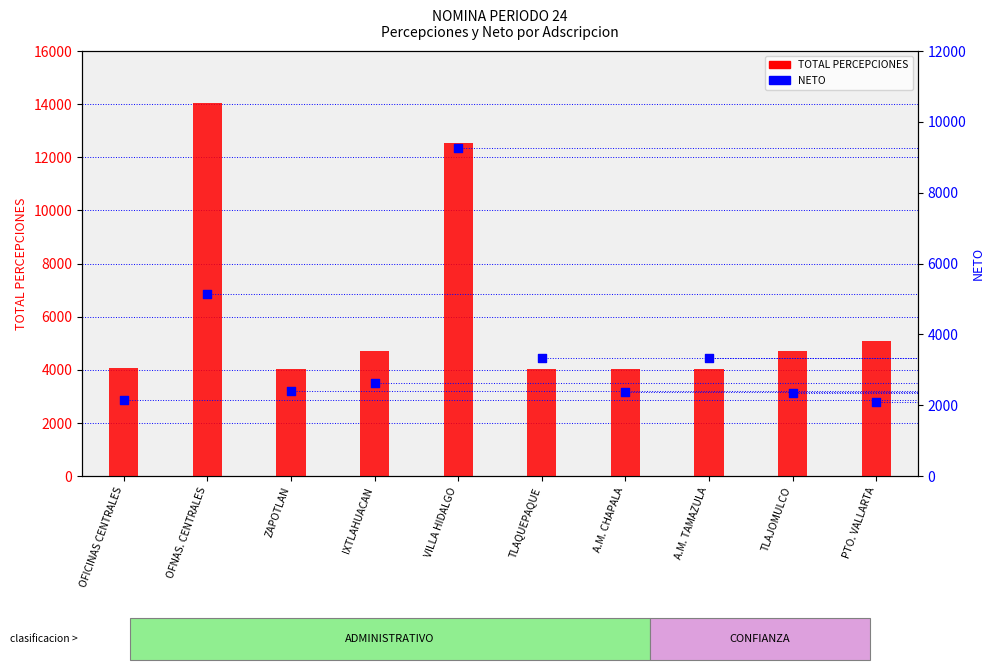

Which series has the largest total across all categories?

TOTAL PERCEPCIONES